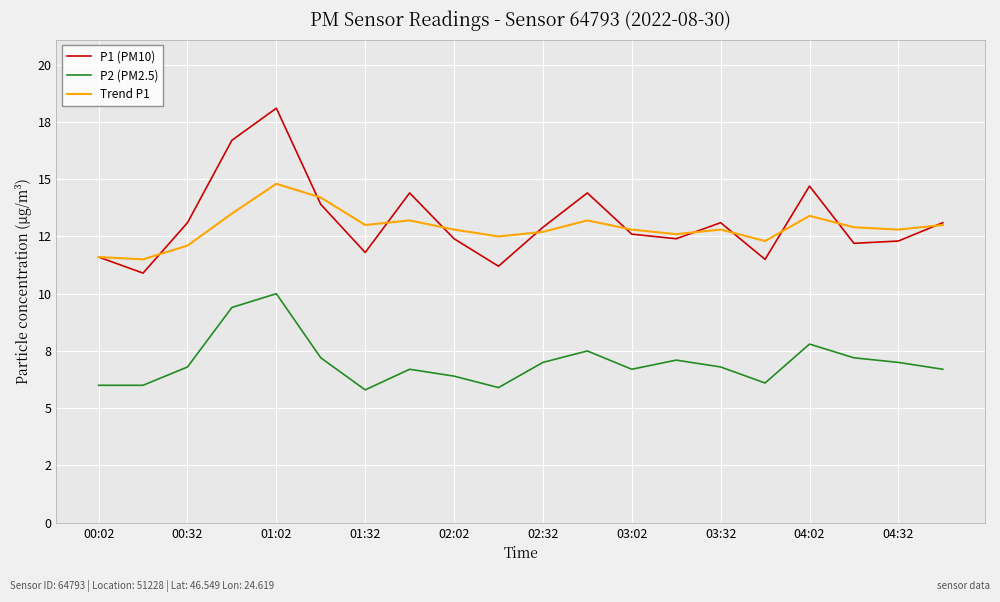

What is the value of the P2 (PM2.5) point at the 4th from the left?

9.4